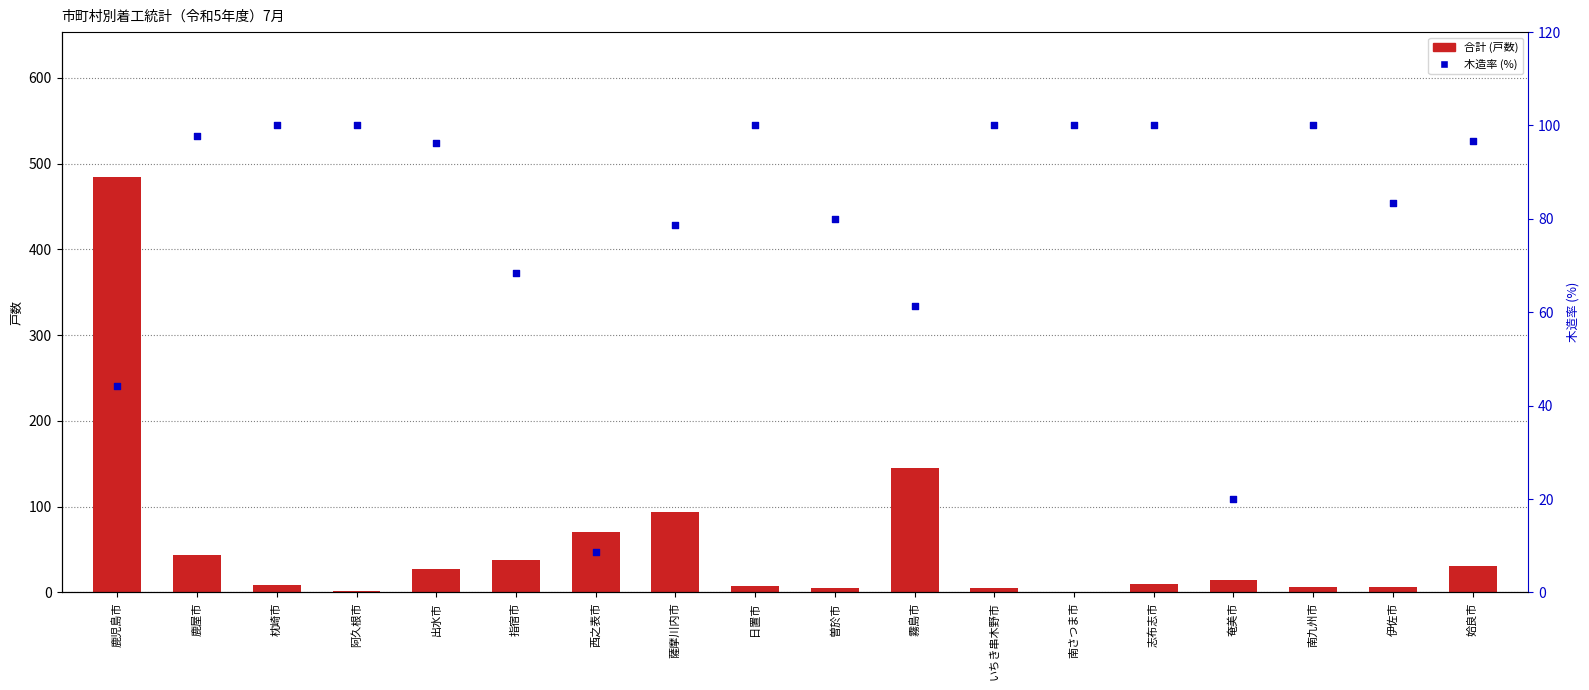

At how many categories does at least one series exceed 282?

1